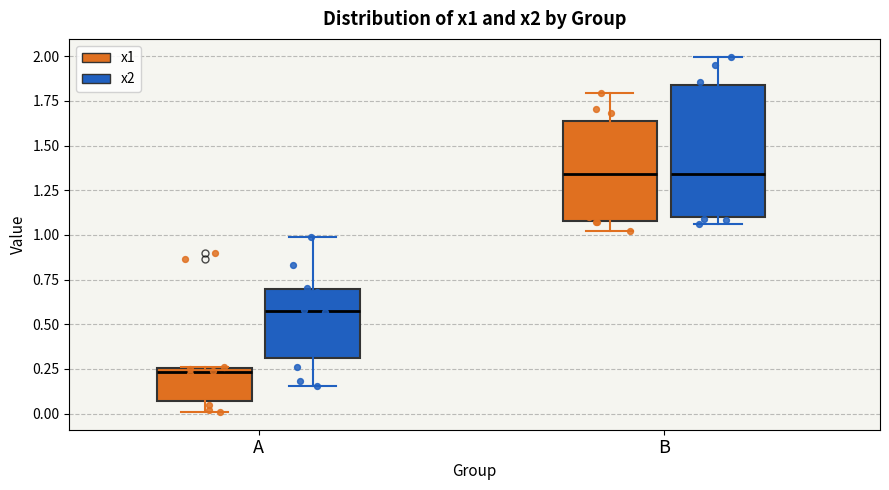

Where does the lower whisker of the box for A (x2) end on the y-axis? The values are not printed on the chart, so give them approximately, as read against the axis.

0.15